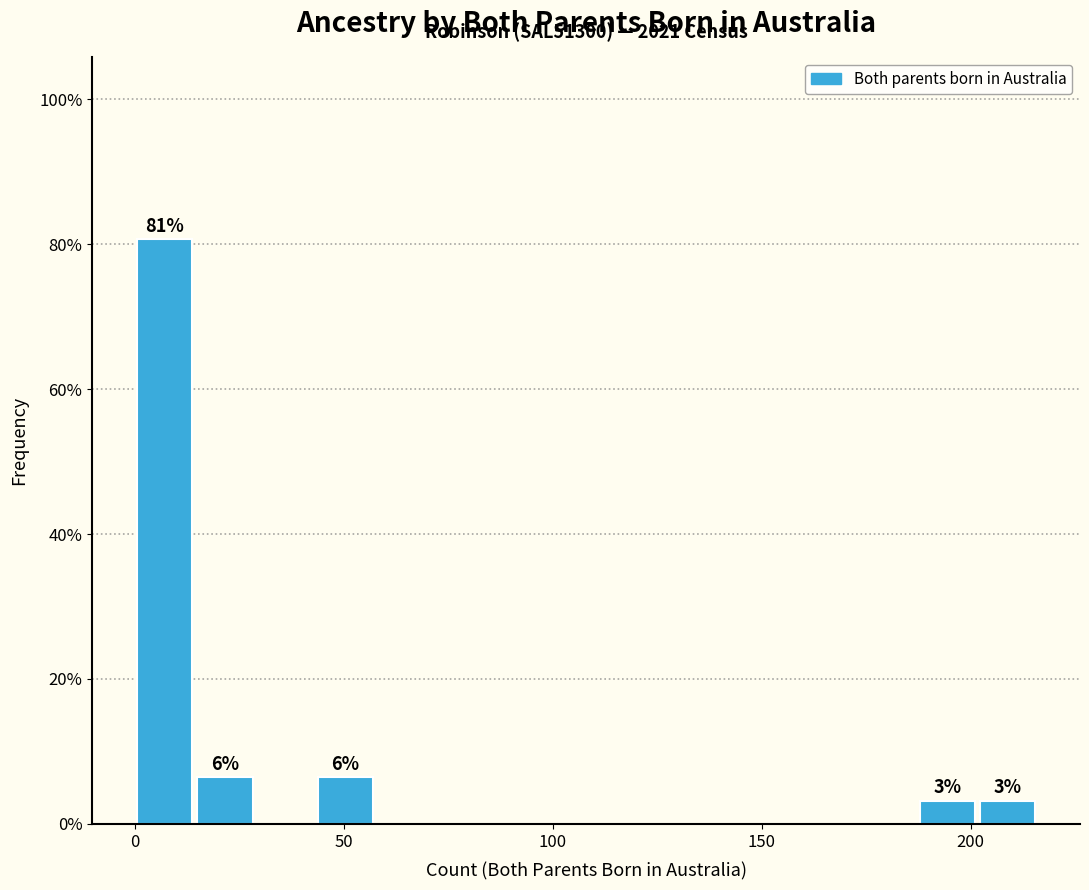

Around what value on the x-axis is the tallest bar? Give the approximate position of its centre, as read against the axis.

5